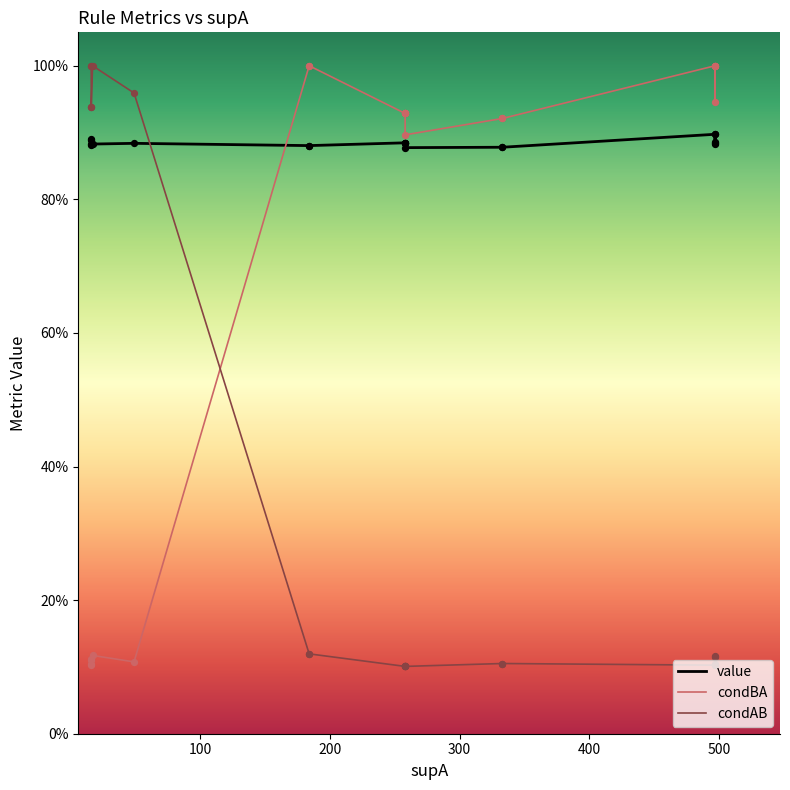

Which series contains the highest Y value?

condBA